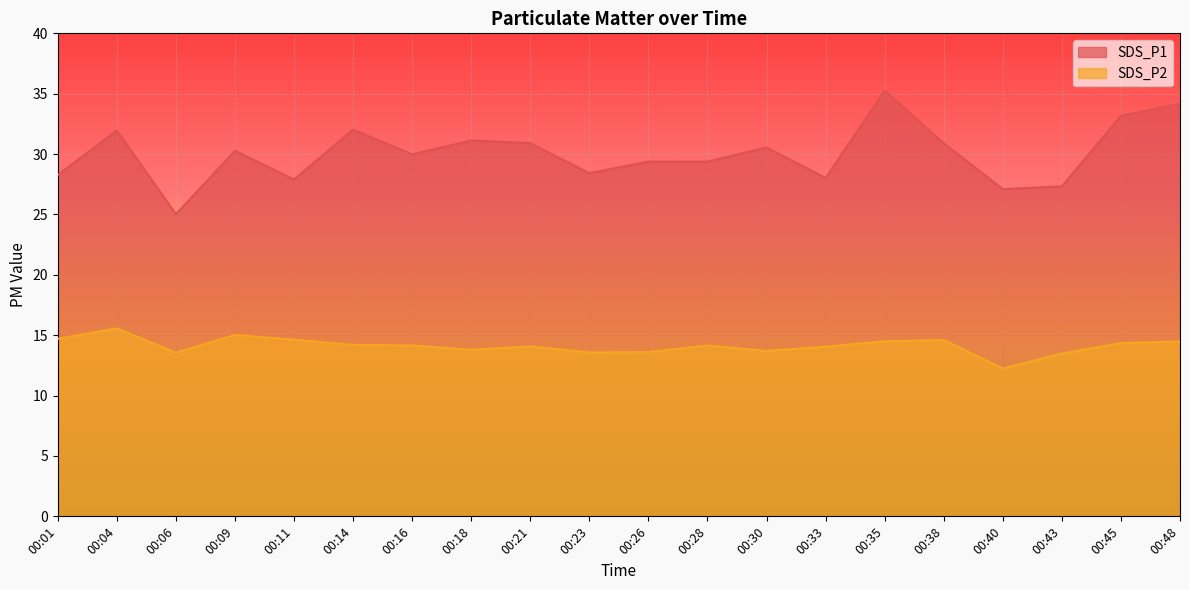

List the series in order of their overall mean, lowest first.

SDS_P2, SDS_P1